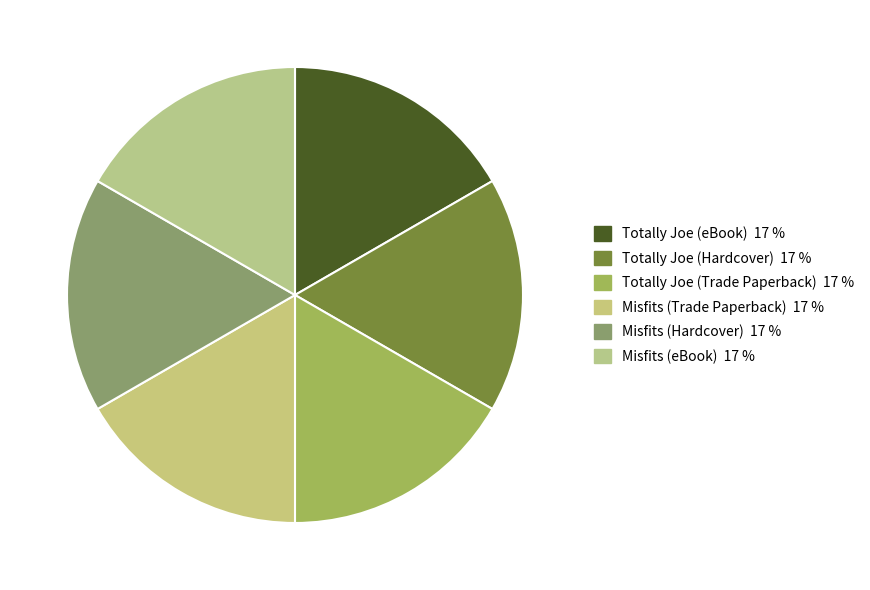

How many segments does this pie chart have?

6